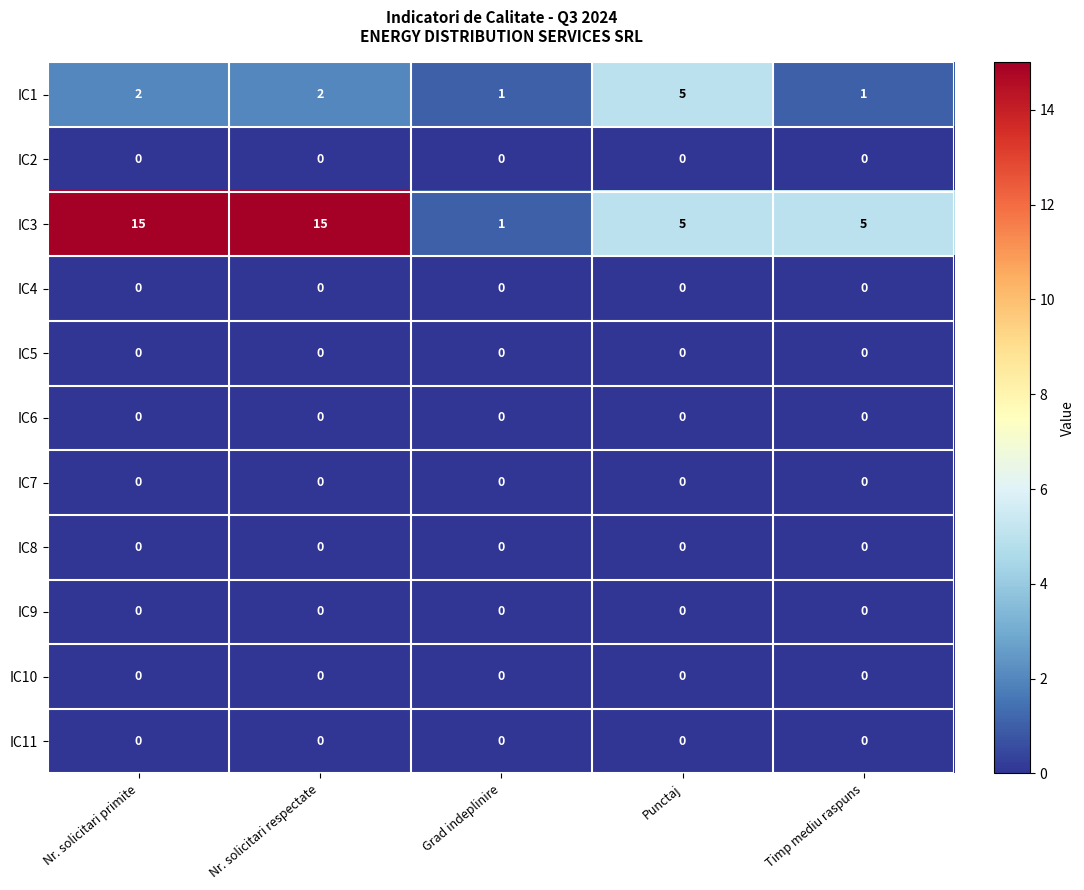

What is the spread (max minus min) of values at Nr. solicitari respectate?

15